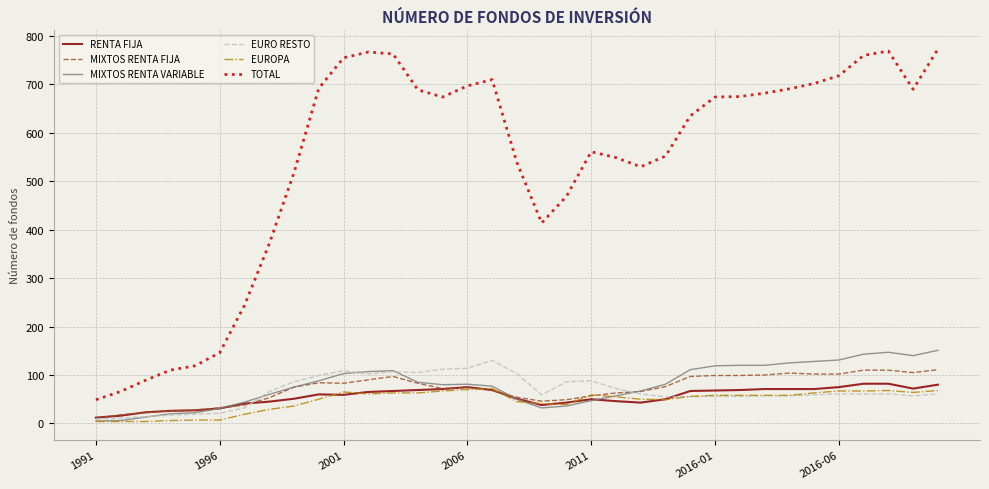

Which series has the largest total across all categories?

TOTAL